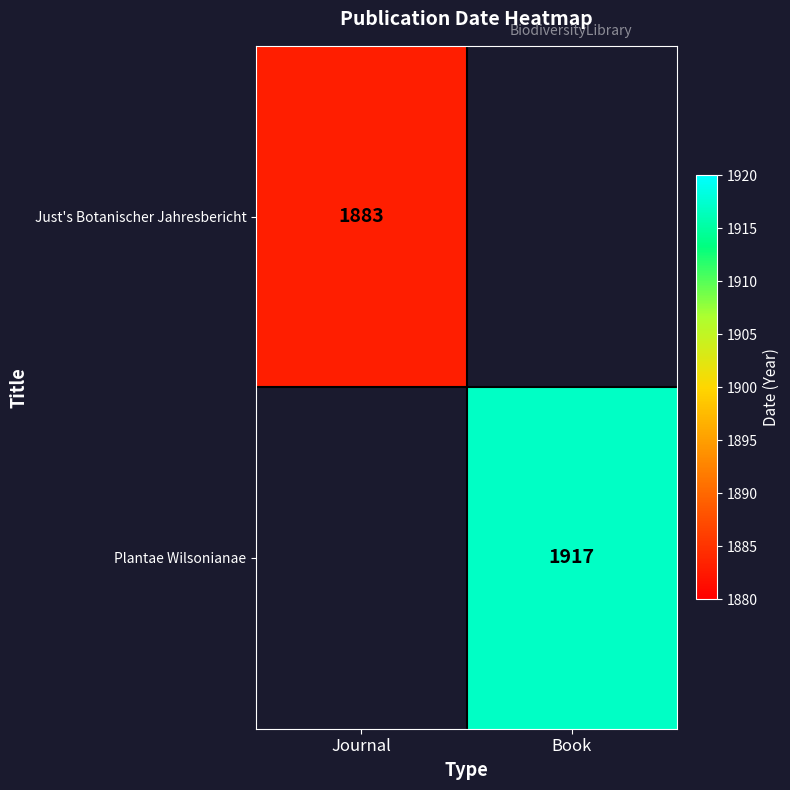

The value of Plantae Wilsonianae at Book is 2540. True or false?

False